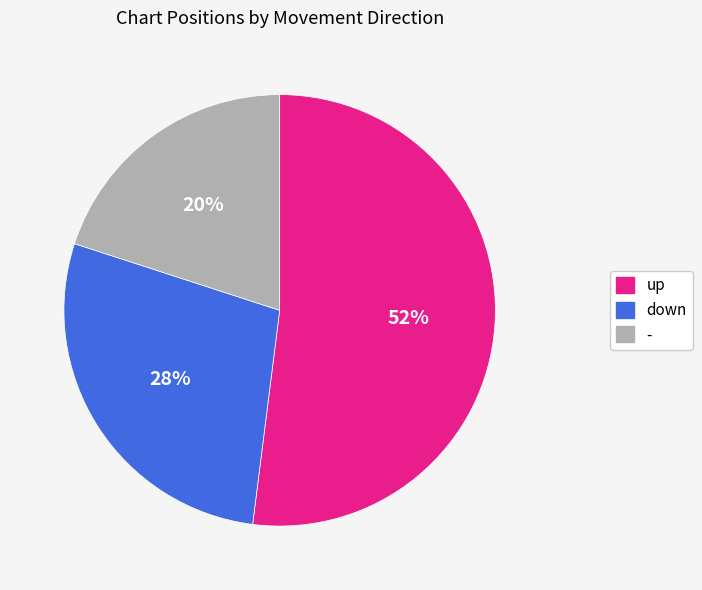

To the nearest percent, what percentage of the pie is up?

52%